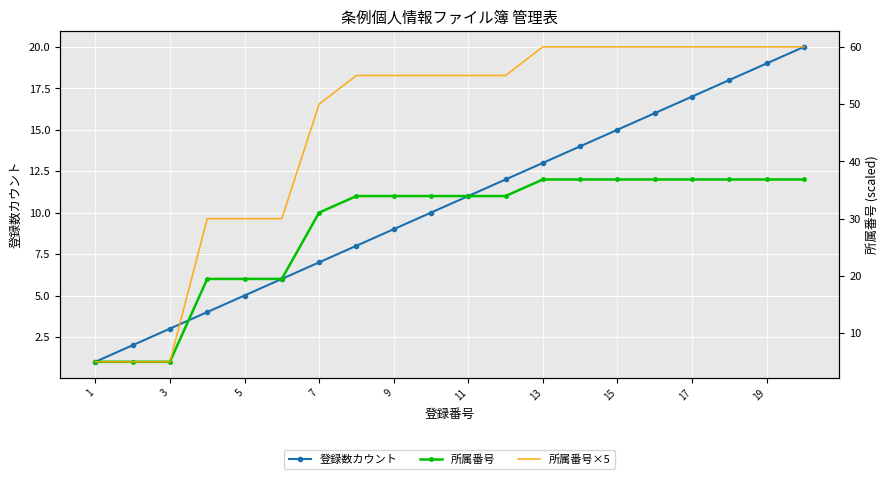

How many data points does each series have?

20